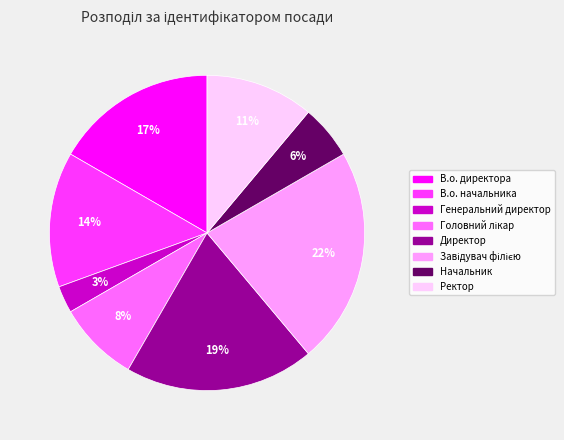

How many slices are in this pie chart?

8